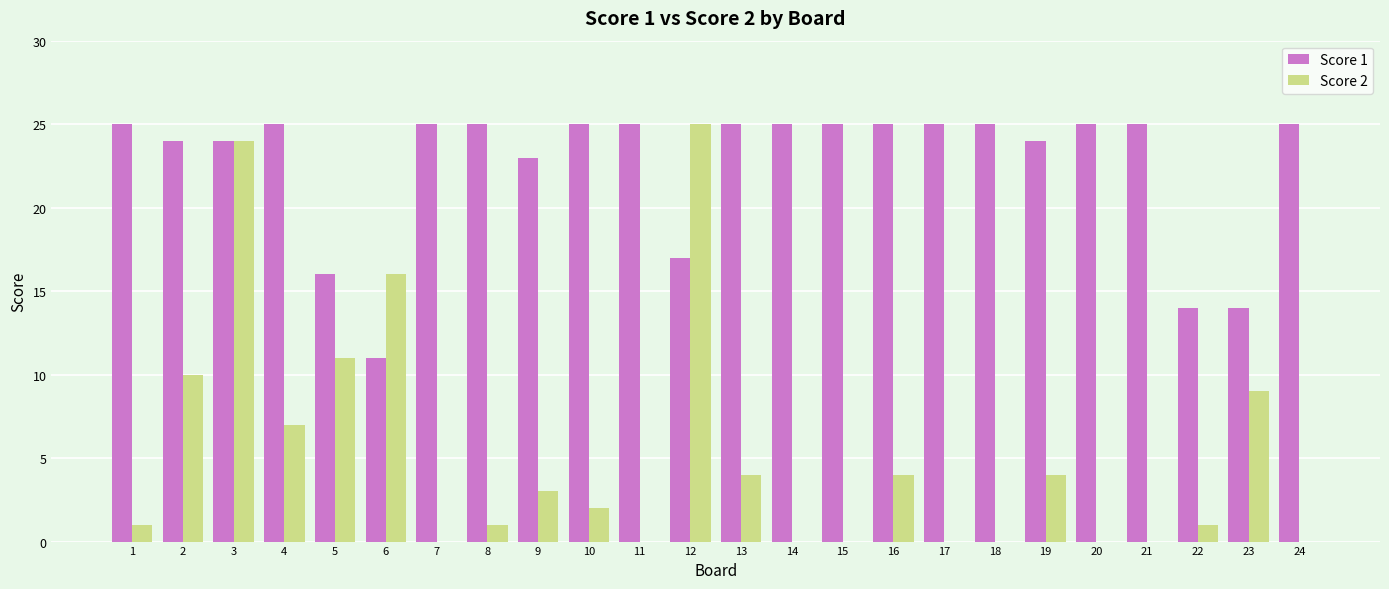

Is the value of Score 1 at 13 greater than the value of Score 2 at 17?

Yes